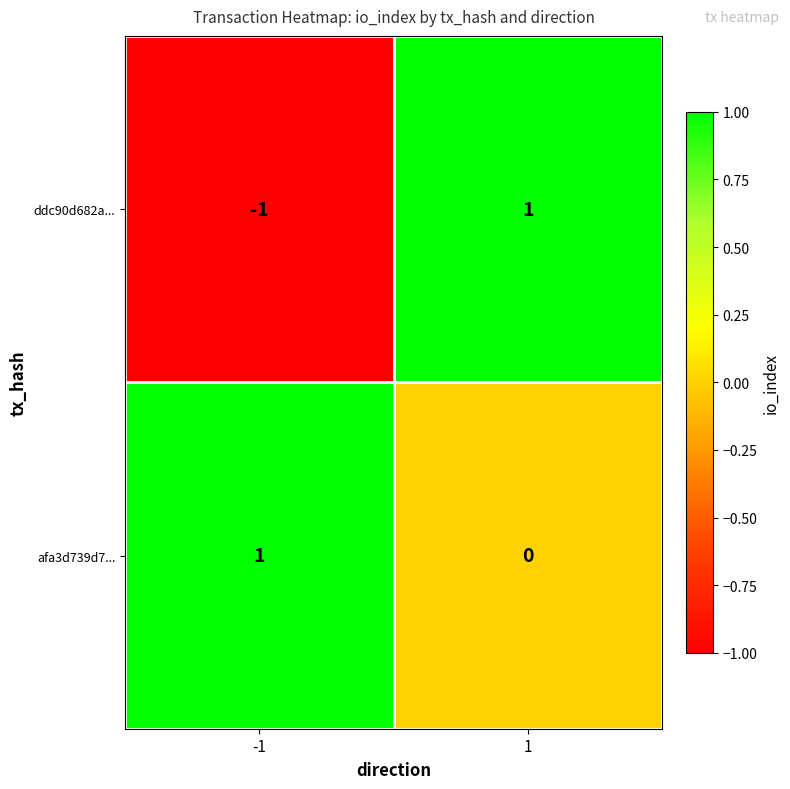

At which category is the sum across all series the highest?

1